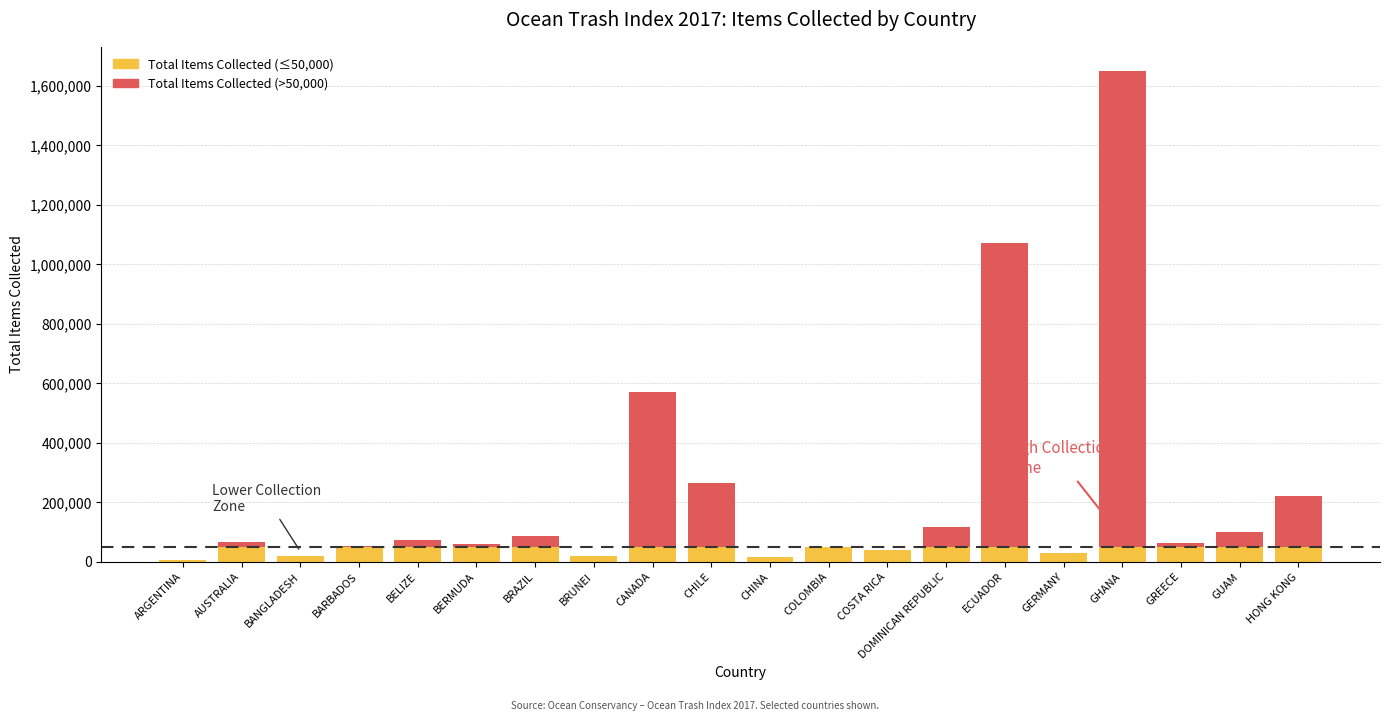

Is it true that PLASTIC BEVERAGE BOTTLES equals 11720 at HONG KONG?

False